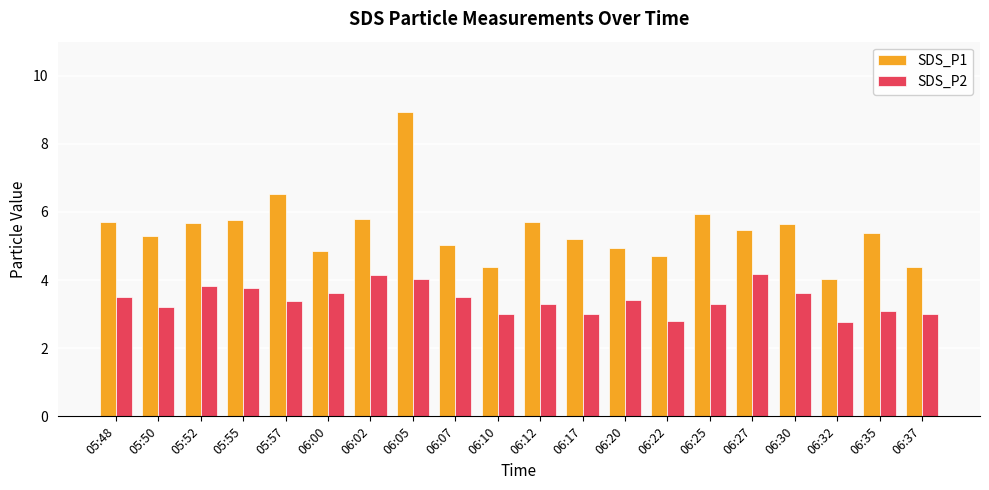

What is the label of the 5th bar from the left?

05:57